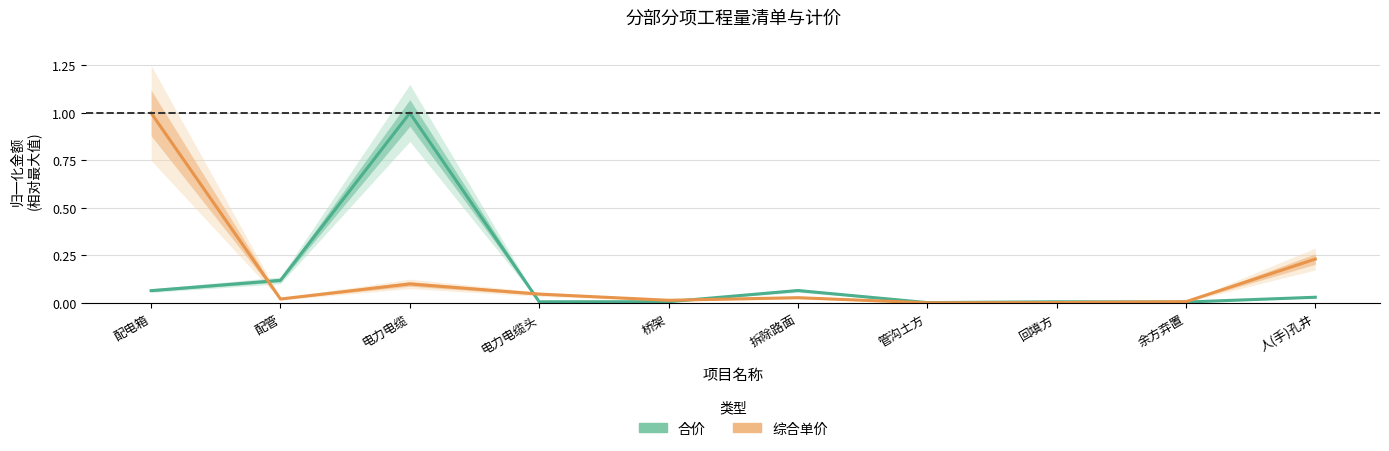

At which category does 综合单价 reach its first local valley?

配管